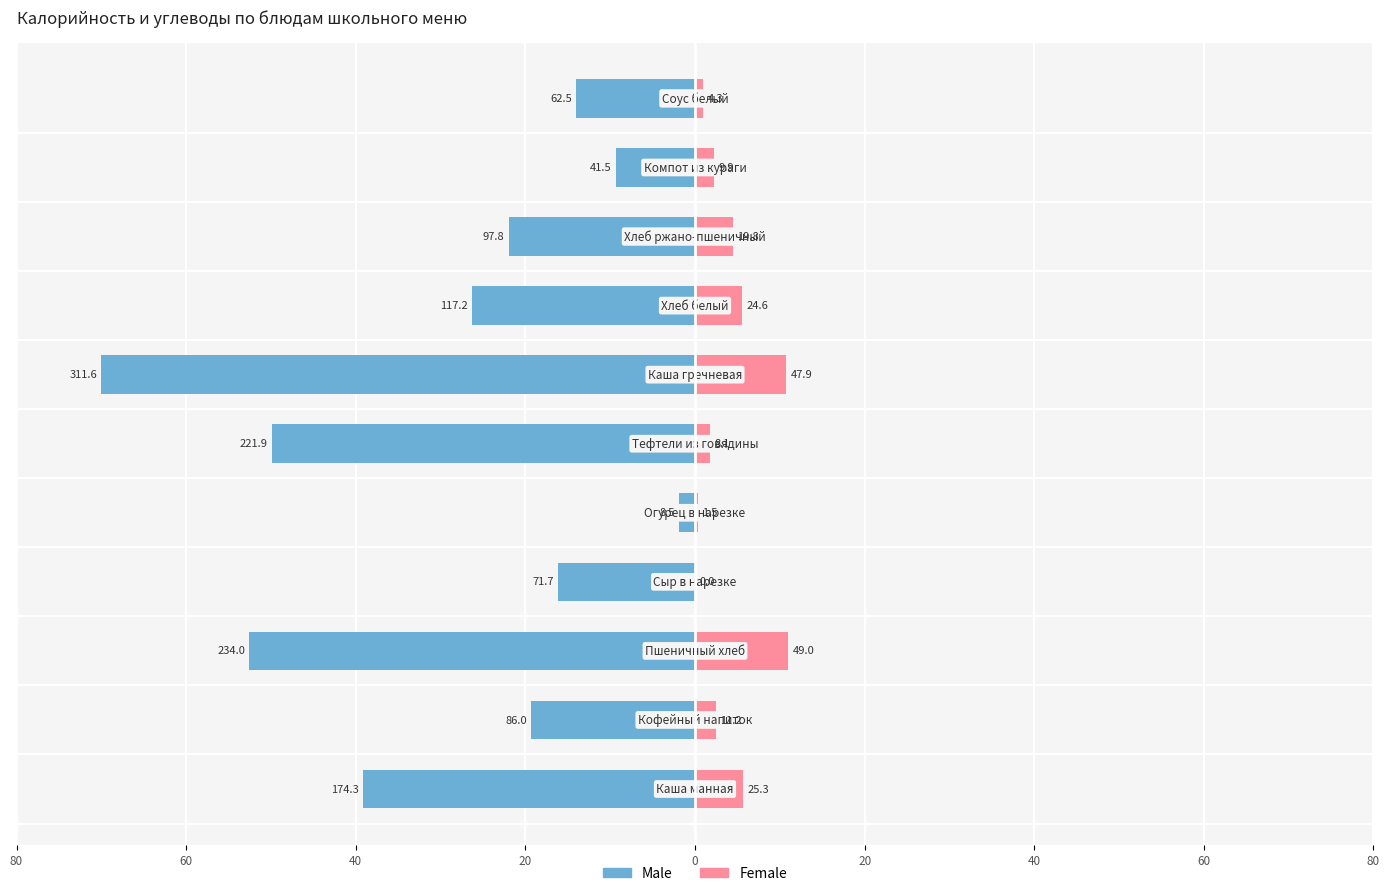

Is it true that Female equals 1.4 at 60?

False